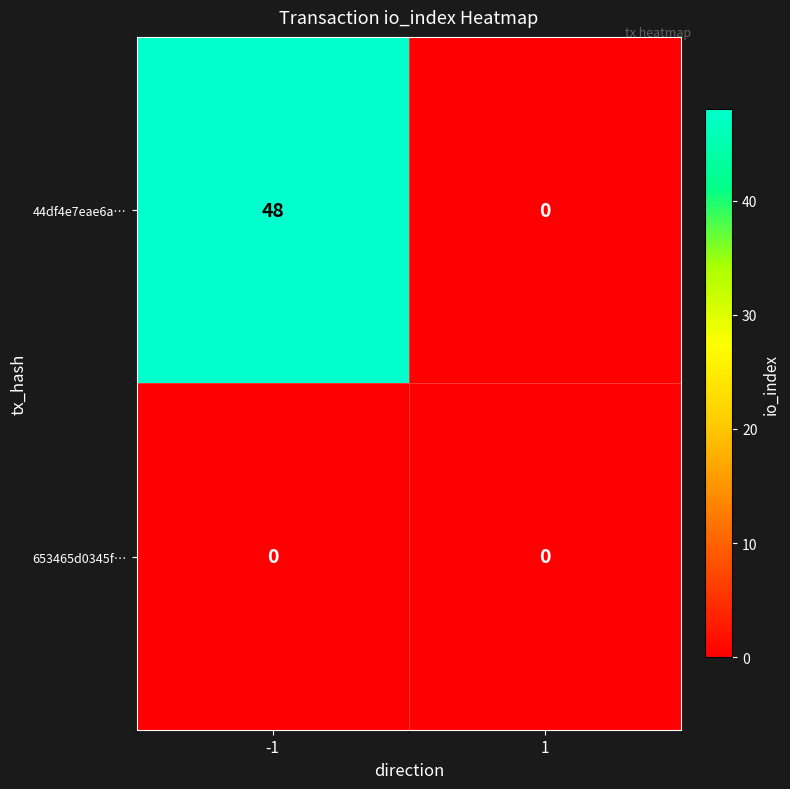

What is the greatest value displayed?

48